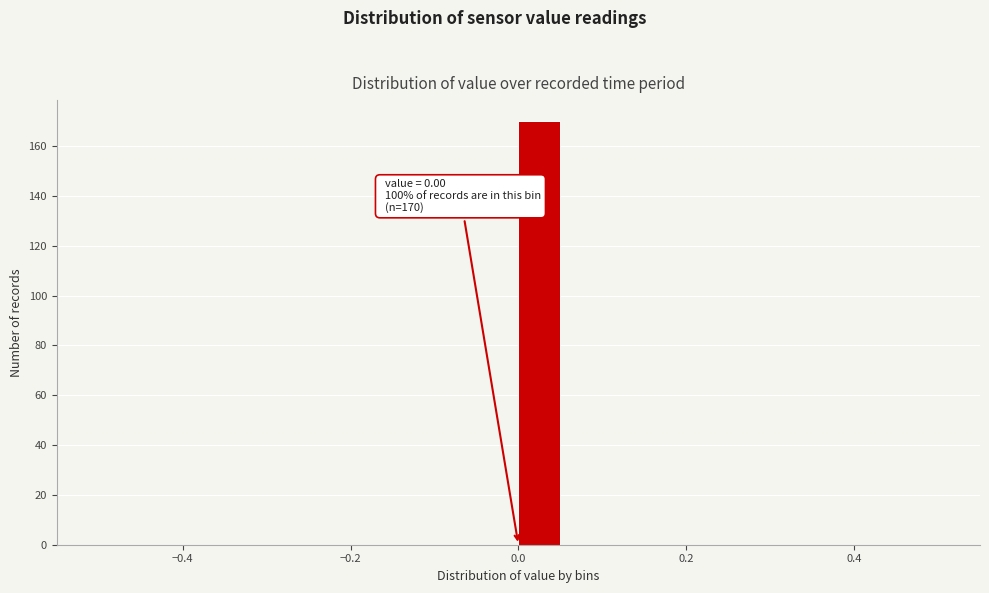

Read against the x-axis, roughly where is the centre of the tallest bar?

0.02